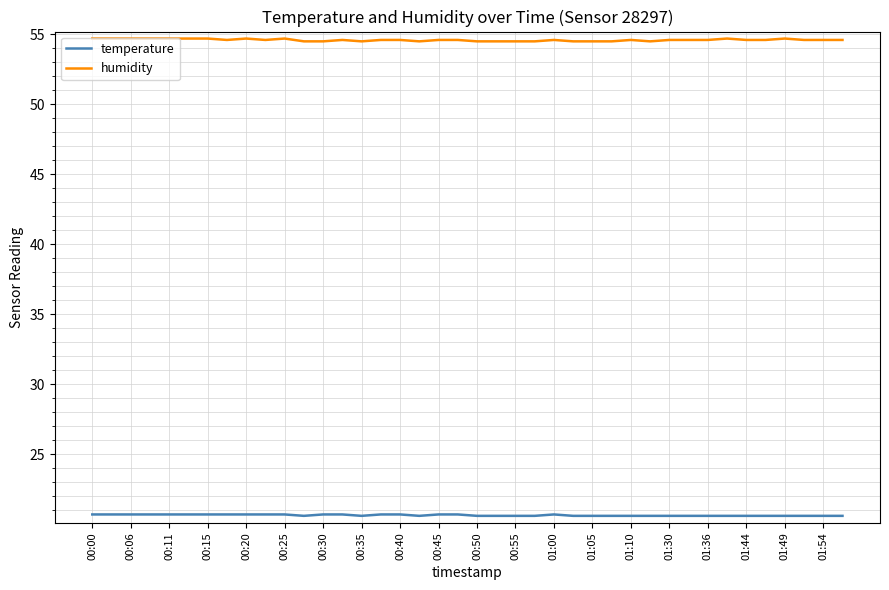

List the series in order of their peak value, lowest first.

temperature, humidity